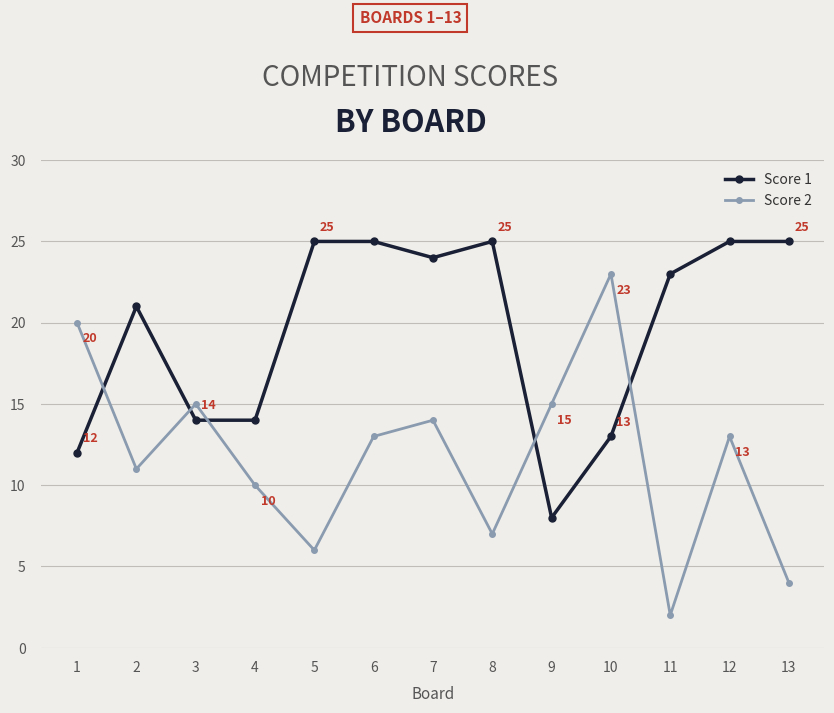

Is it true that Score 1 equals 25 at 12?

True